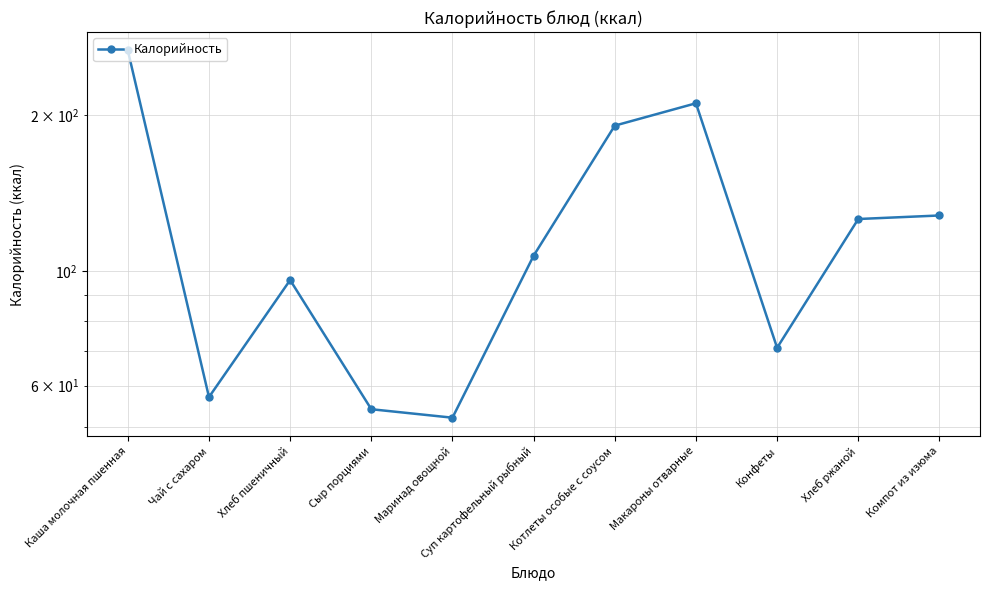

What is the minimum value shown in the chart?

52